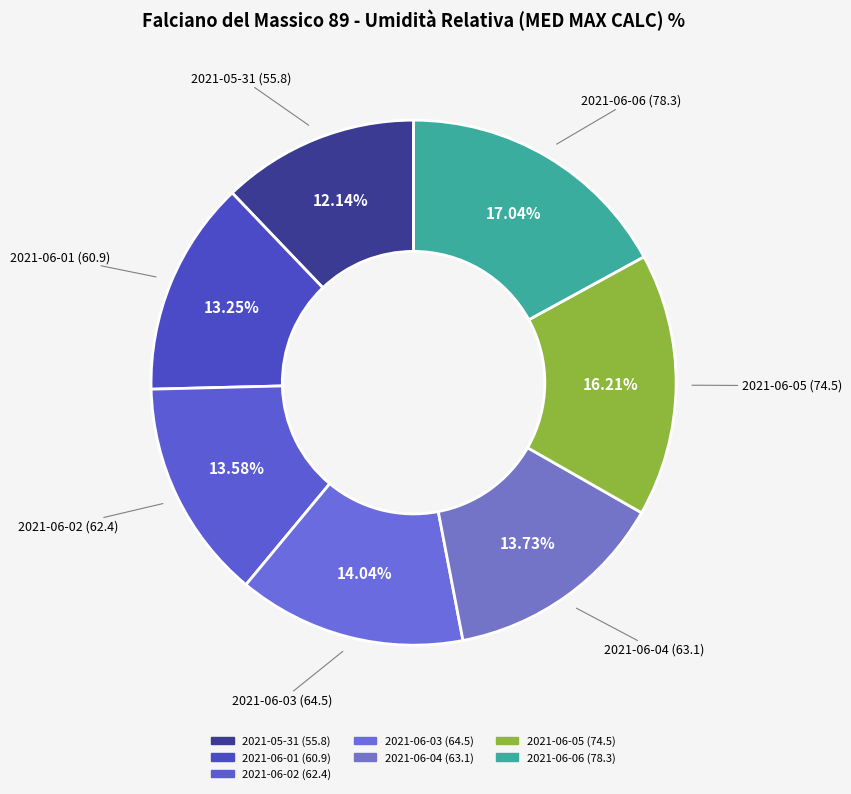

Which slice is the largest?

2021-06-06